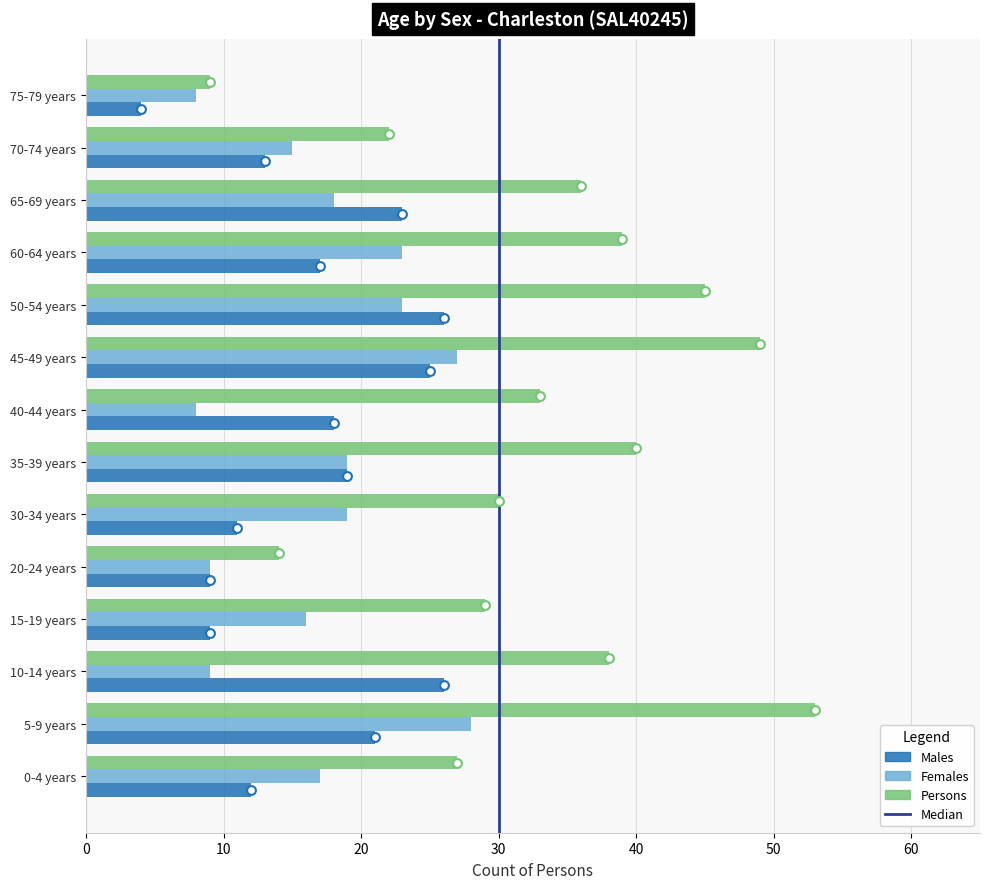

Is the value of Males at 60-64 years greater than the value of Females at 5-9 years?

No